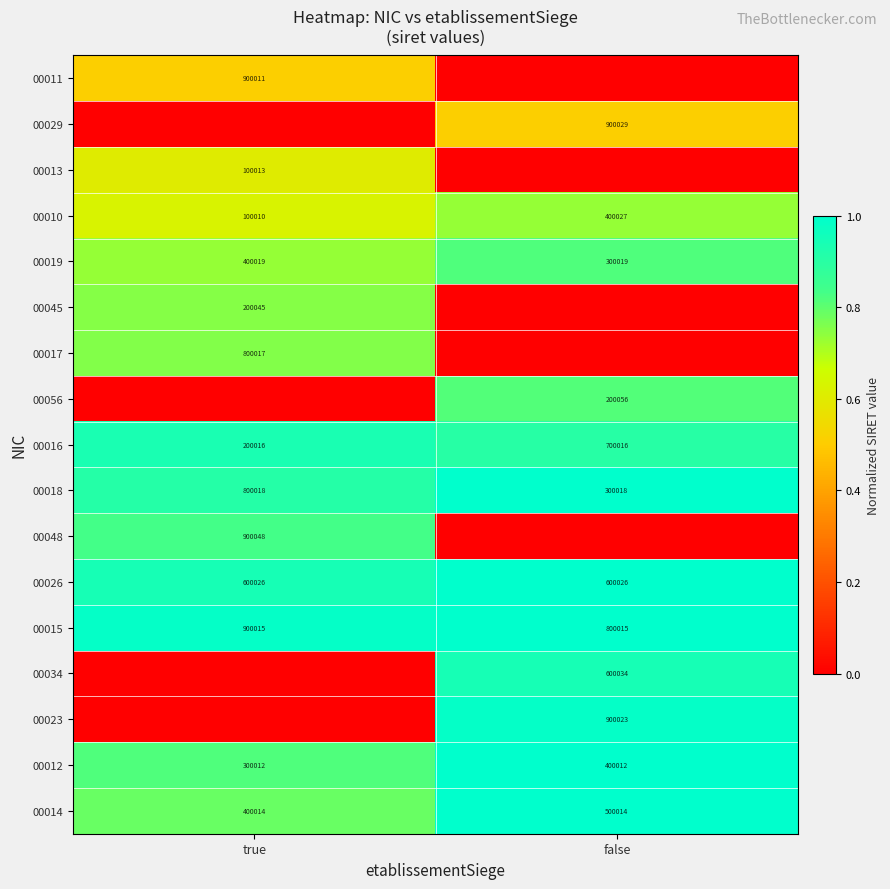

Which category has the lowest value in the 00010 series?

true